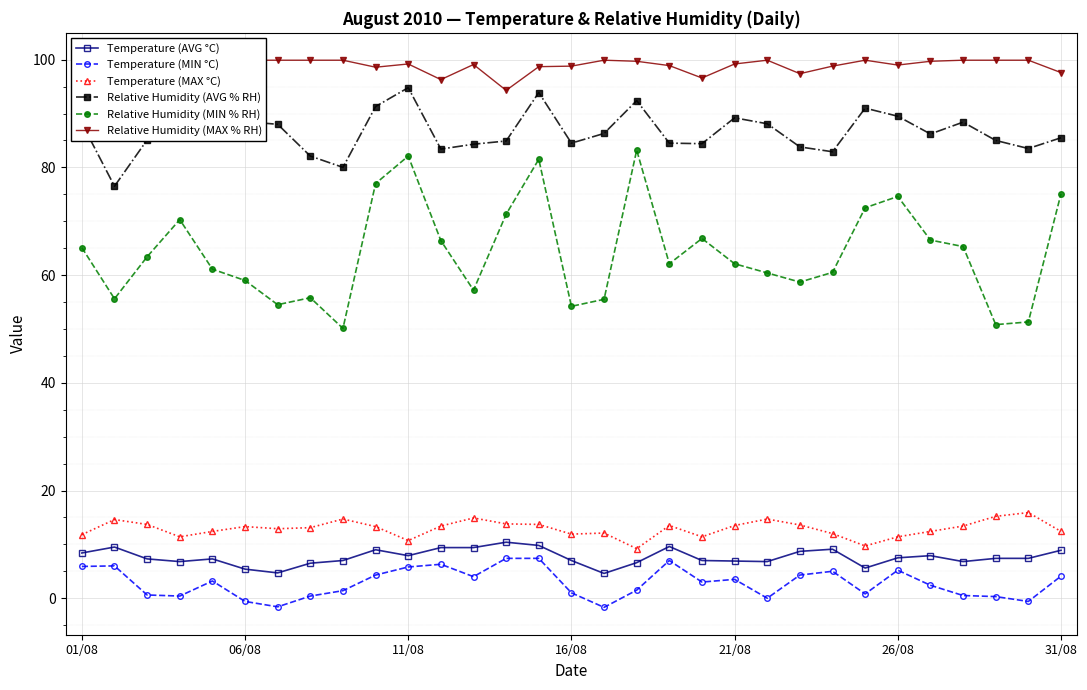

True or false: Temperature (MIN °C) and Relative Humidity (MIN % RH) cross at least once.

False